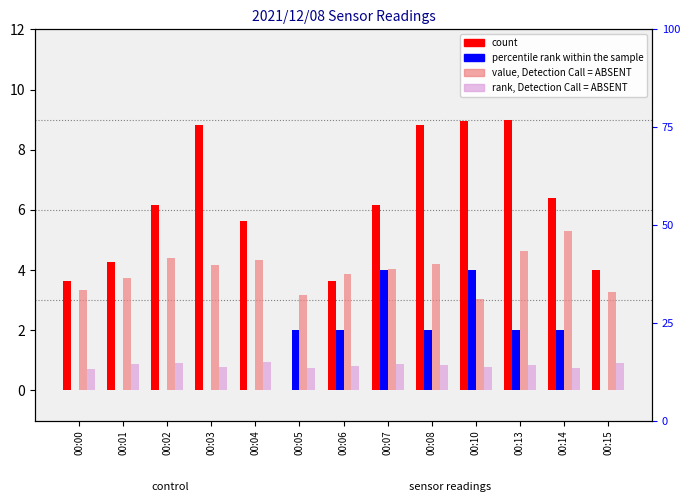

Which series has the largest range (max minus min)?

count